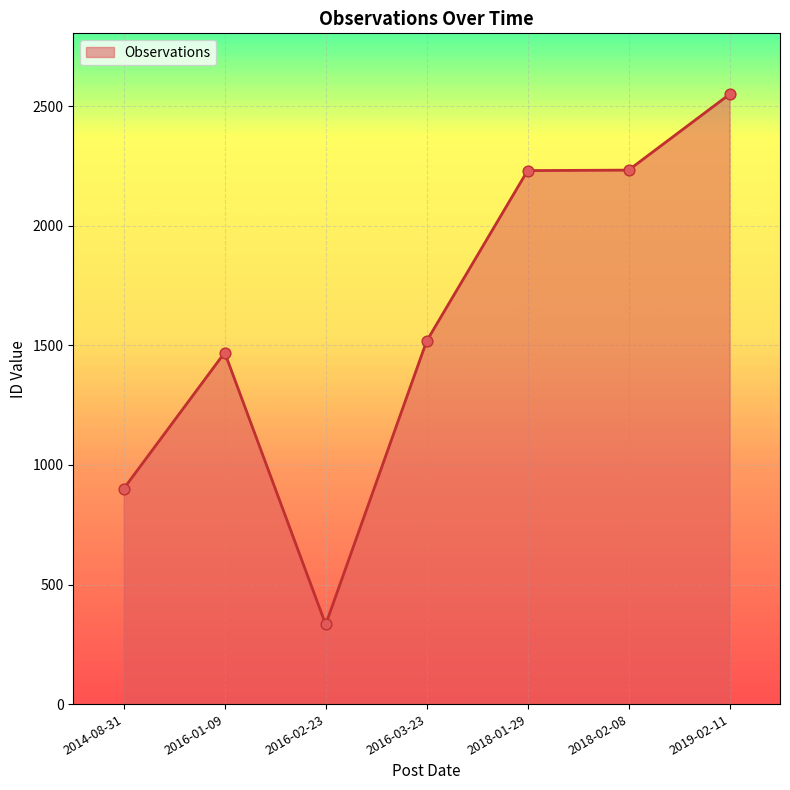

What is the ratio of the value at 2016-02-23 to the value at 2014-08-31?

0.4